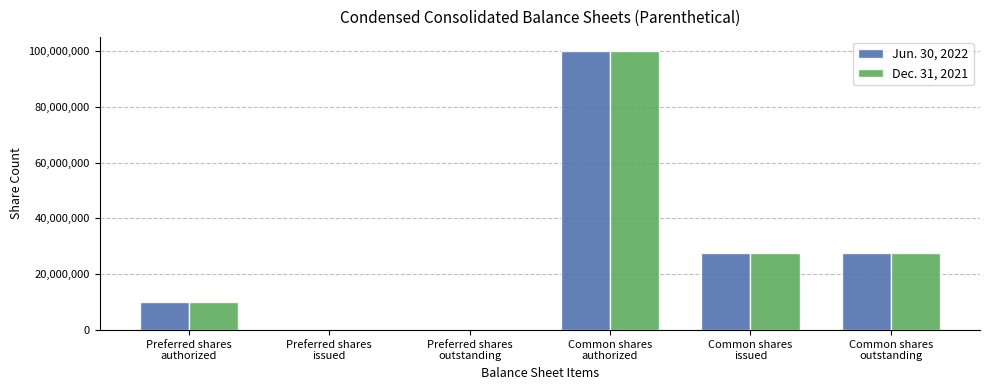

The Jun. 30, 2022 series shows 100000000 at Common shares
authorized. True or false?

True